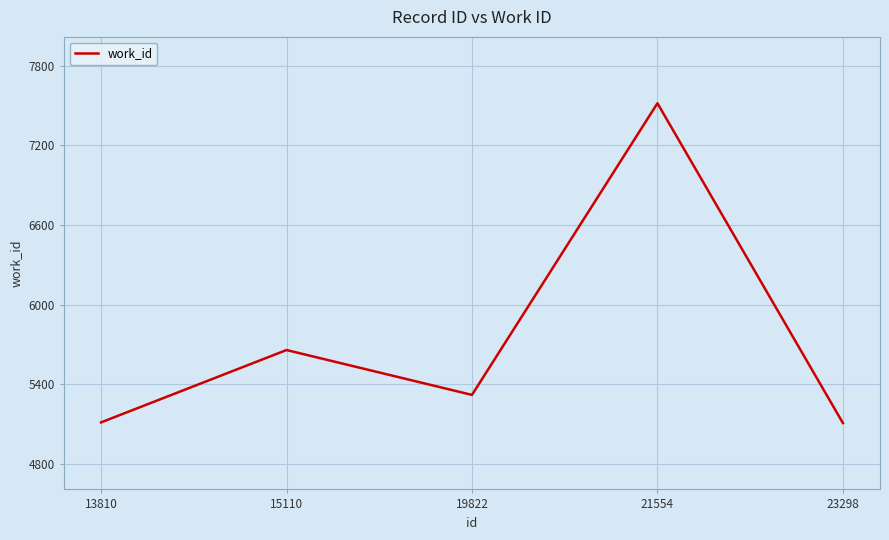

What is the minimum value shown in the chart?

5107